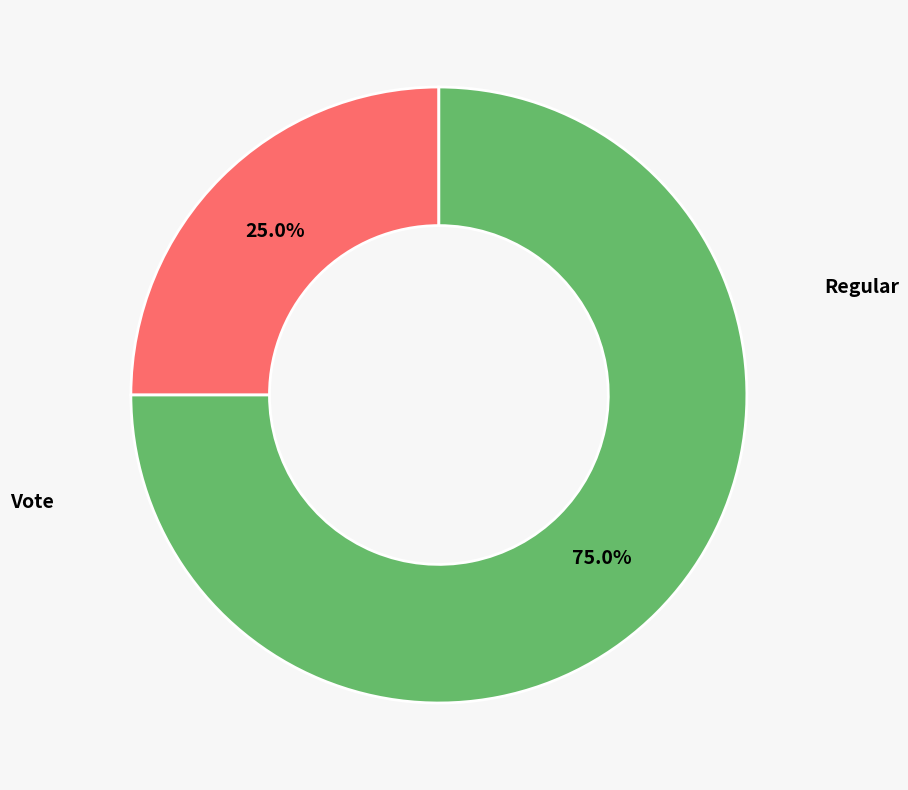

Combined, what portion of the pie is Vote and Regular?

100.0%